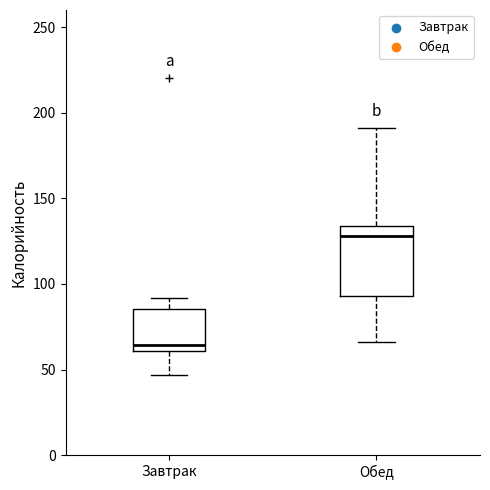

Reading left to right, transcribe this box plot: for each box, give where its median line is, the range the box spans, and where its two whiskers end, as read against the y-axis. The values are not printed on the chart, so give them approximately, as read against the axis.

Завтрак: median 65, box 60 to 85, whiskers 45 to 90
Обед: median 130, box 95 to 135, whiskers 65 to 190